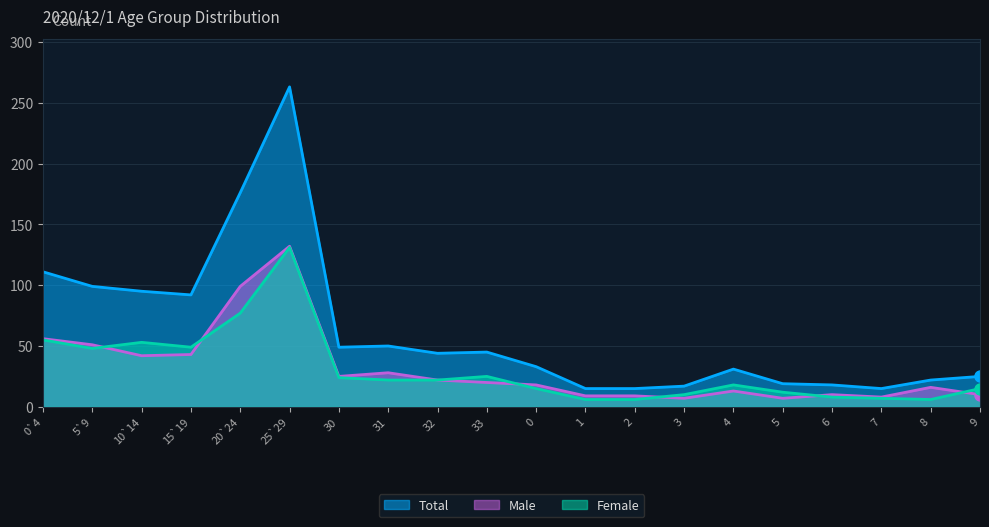

Is it true that Total equals 198 at 0`4?

False